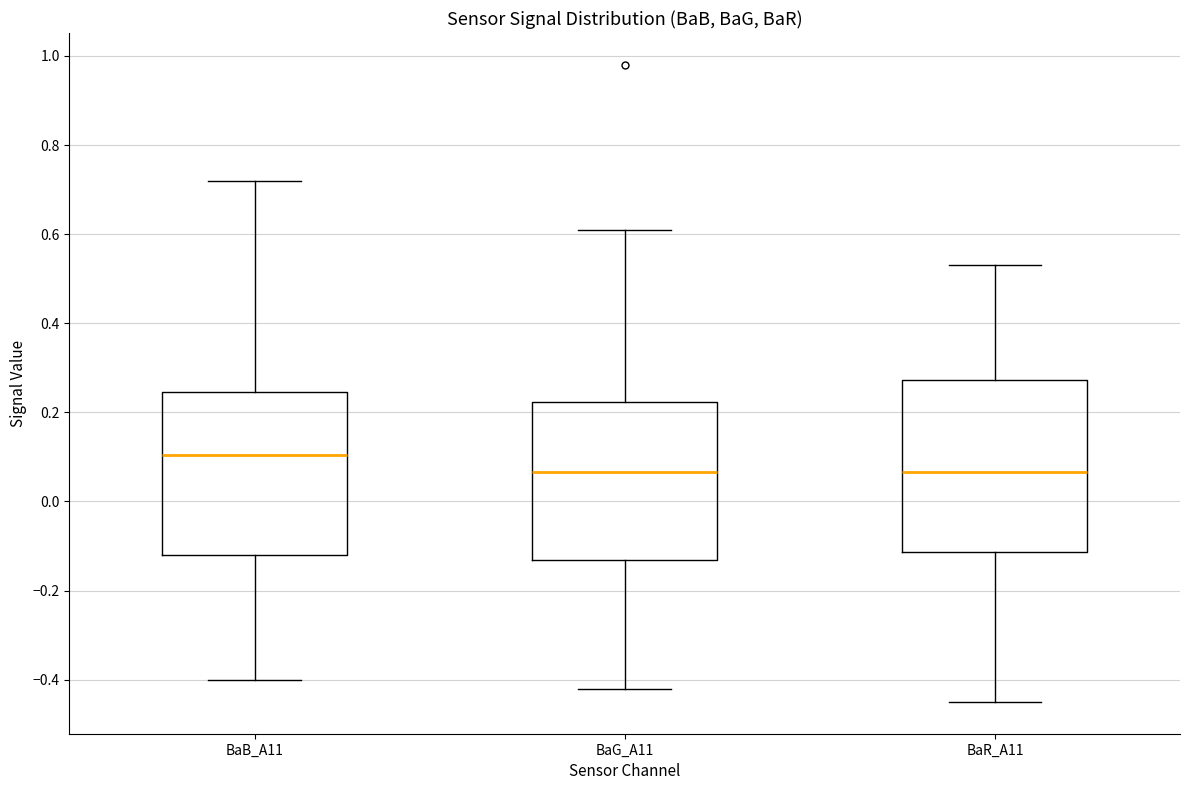

Reading left to right, transcribe this box plot: for each box, give where its median line is, the range the box spans, and where its two whiskers end, as read against the y-axis. The values are not printed on the chart, so give them approximately, as read against the axis.

BaB_A11: median 0.10, box -0.12 to 0.24, whiskers -0.40 to 0.72
BaG_A11: median 0.06, box -0.14 to 0.22, whiskers -0.42 to 0.62
BaR_A11: median 0.06, box -0.12 to 0.28, whiskers -0.44 to 0.54